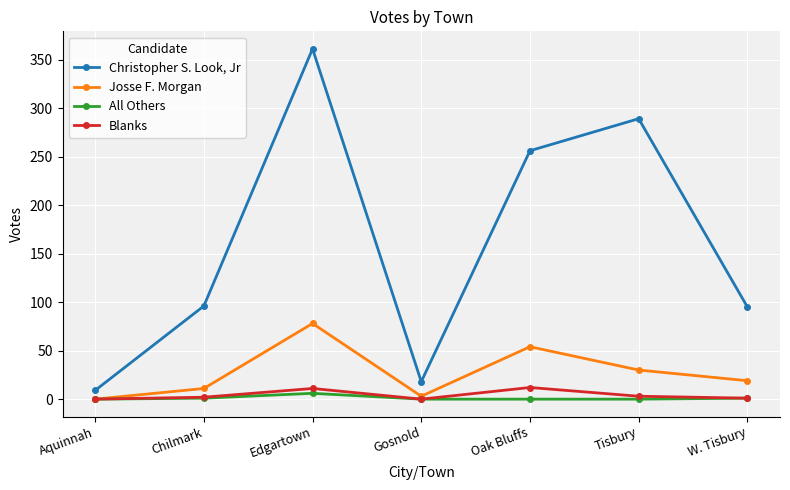

What is the approximate value of All Others at Chilmark?

1